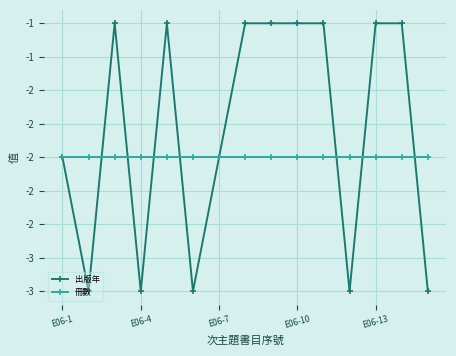

Which series has the largest total across all categories?

出版年